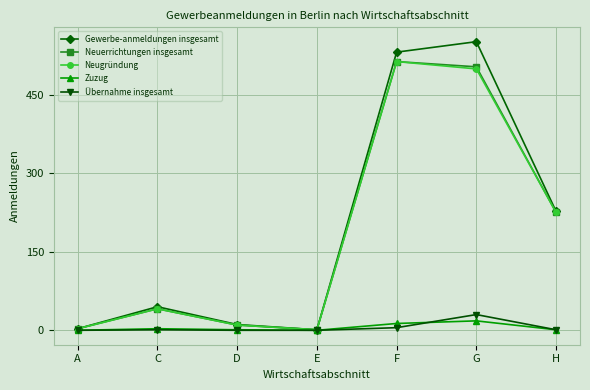

At which category does Neuerrichtungen insgesamt reach its first local peak?

C